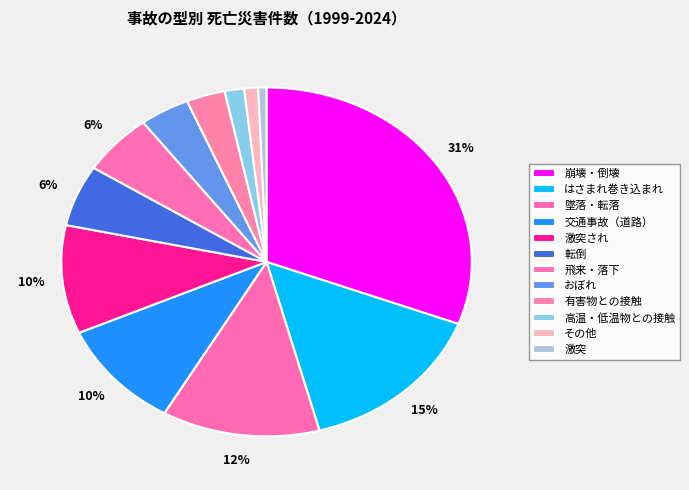

How many segments does this pie chart have?

12